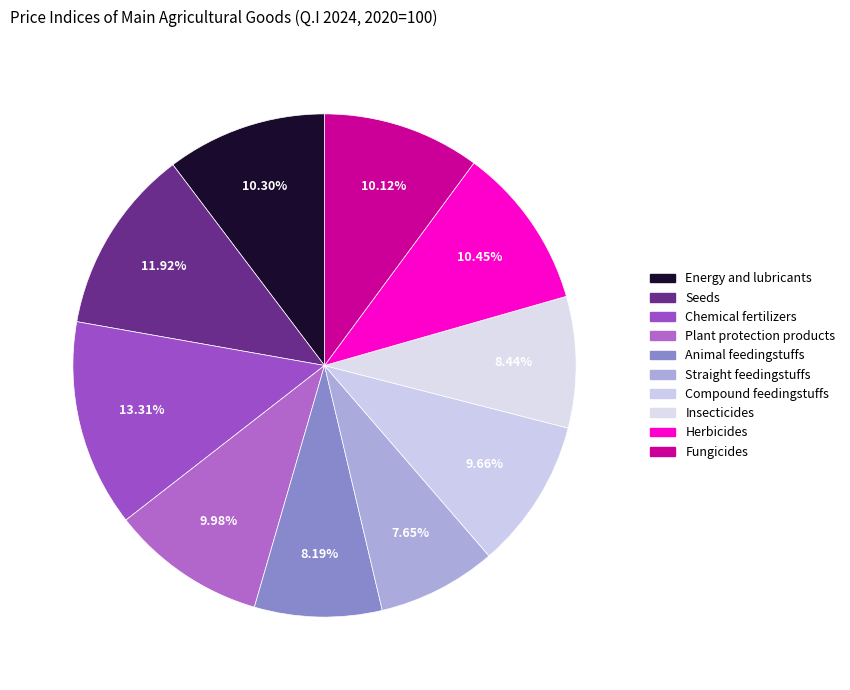

The Chemical fertilizers slice represents 23% of the pie. True or false?

False